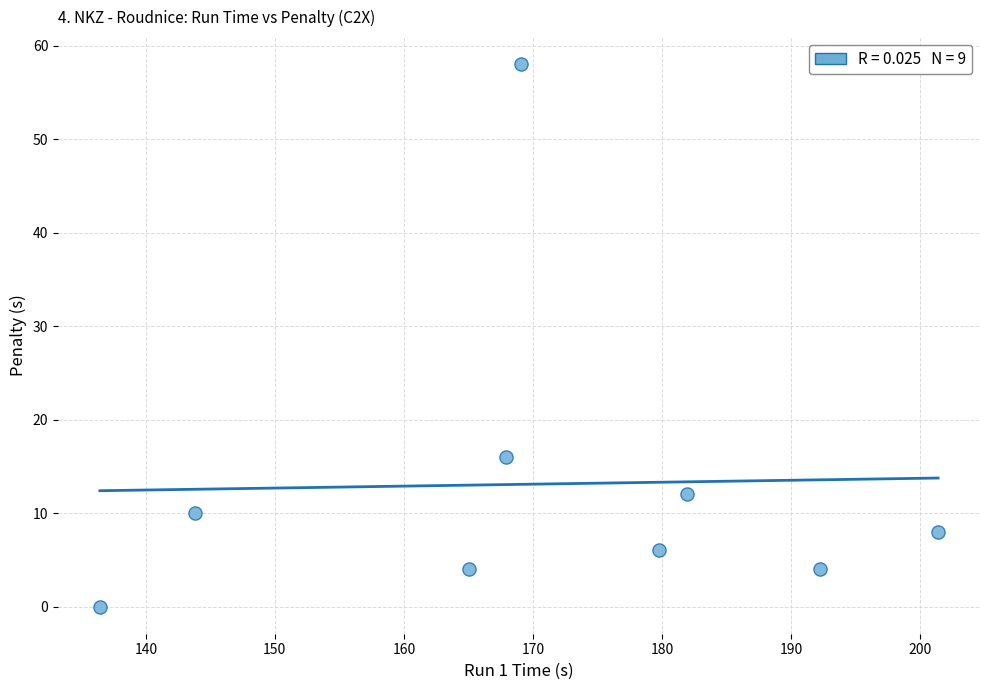

What Y value in the scatter plot is closest to 29?

16